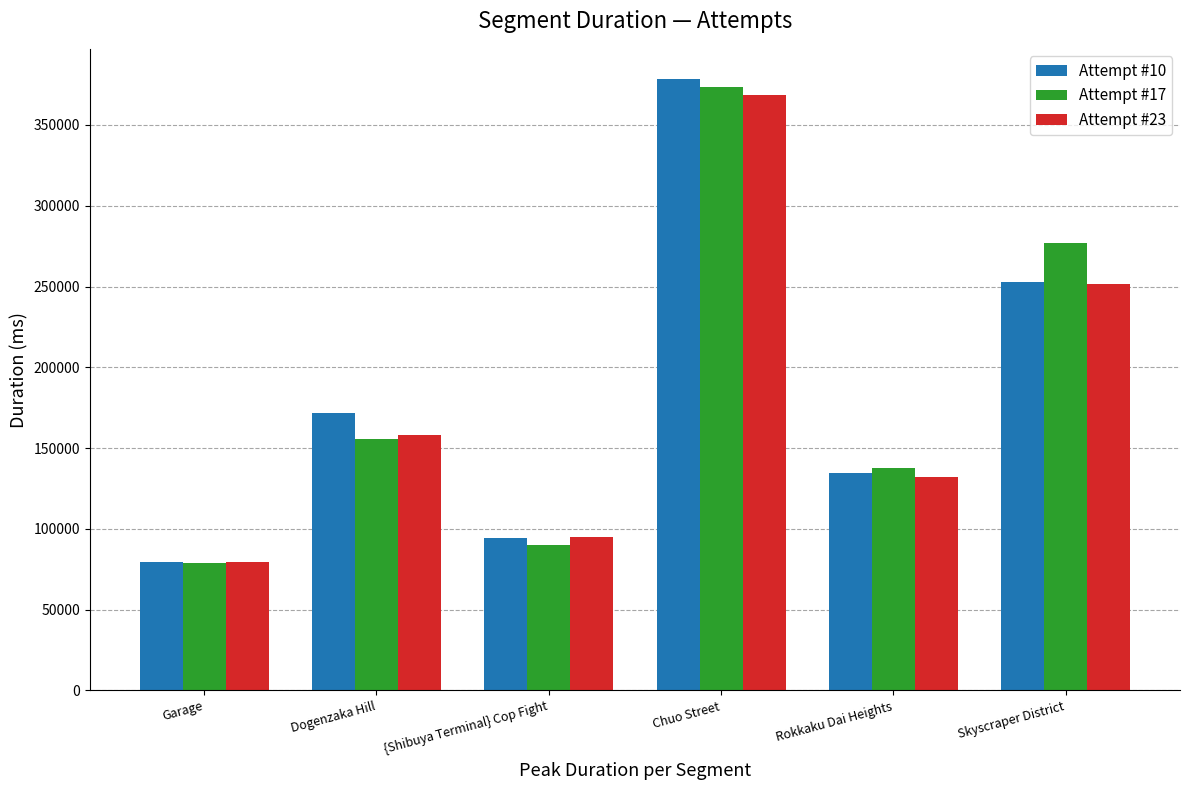

Rank the categories by Attempt #23 value from lowest to highest.

Garage, {Shibuya Terminal} Cop Fight, Rokkaku Dai Heights, Dogenzaka Hill, Skyscraper District, Chuo Street